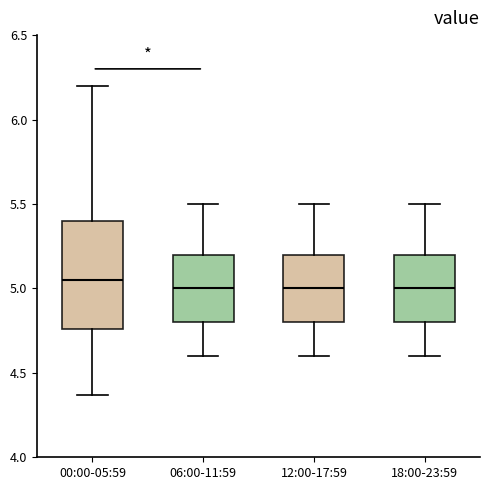

Which box is the tallest, from its lower edge to its upper edge?

00:00-05:59